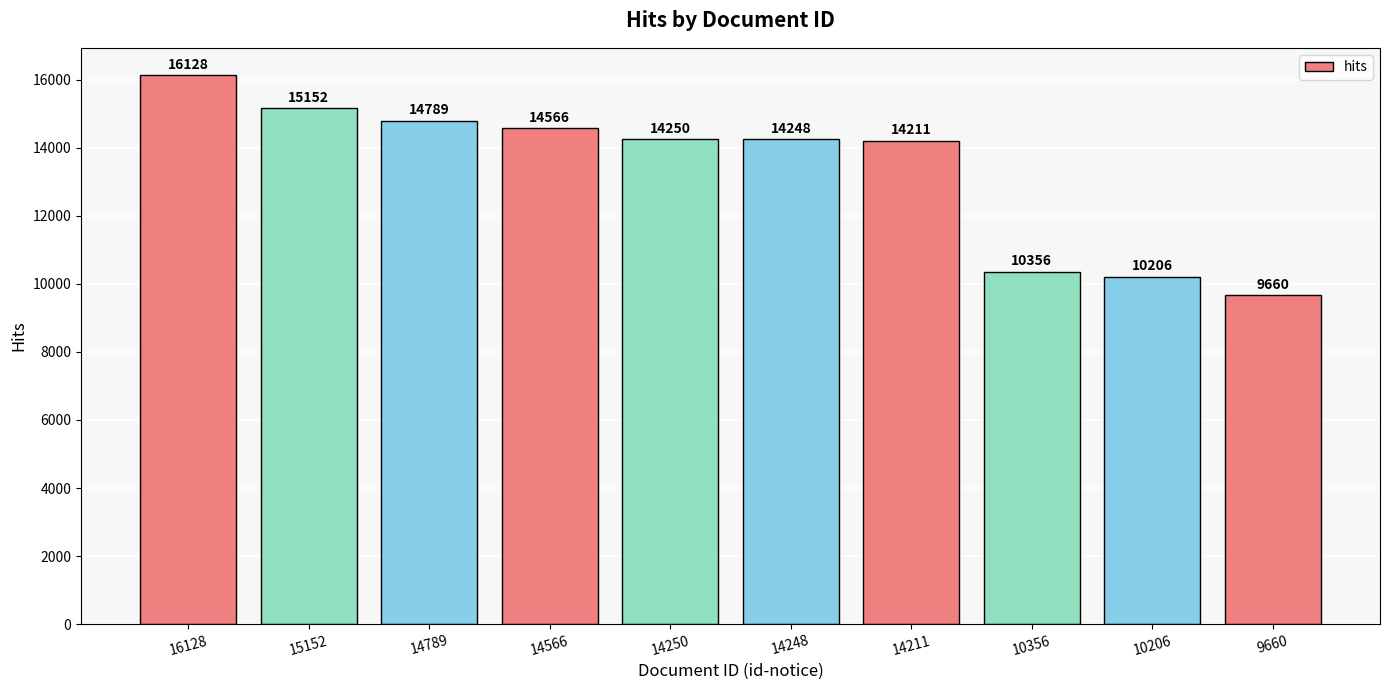

Which has a higher value, 10356 or 14211?

14211